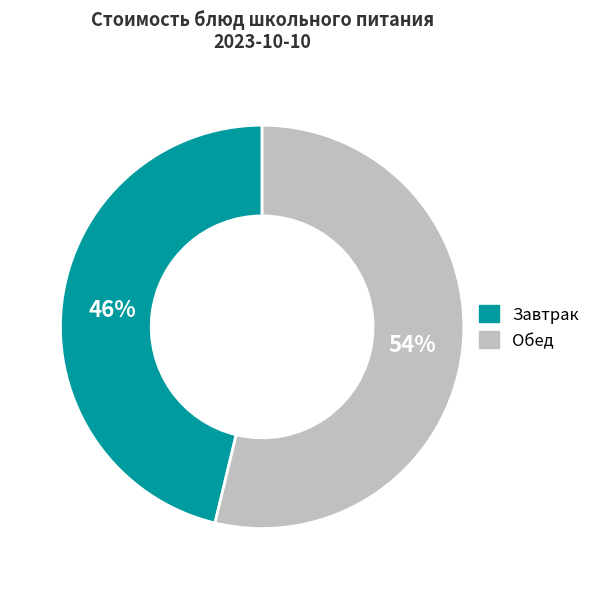

To the nearest percent, what is the difference between the largest and smallest slice percentages?

8%